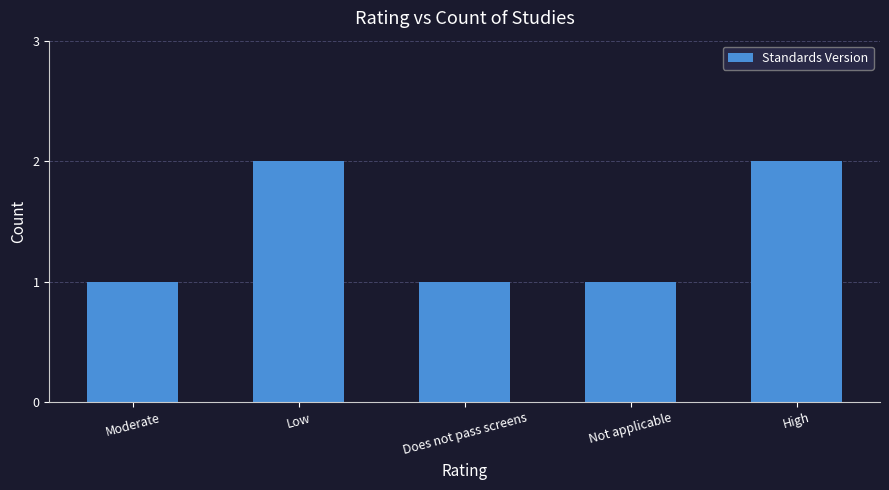

Reading right to left, what are all the values shown in this chart?

2	1	1	2	1